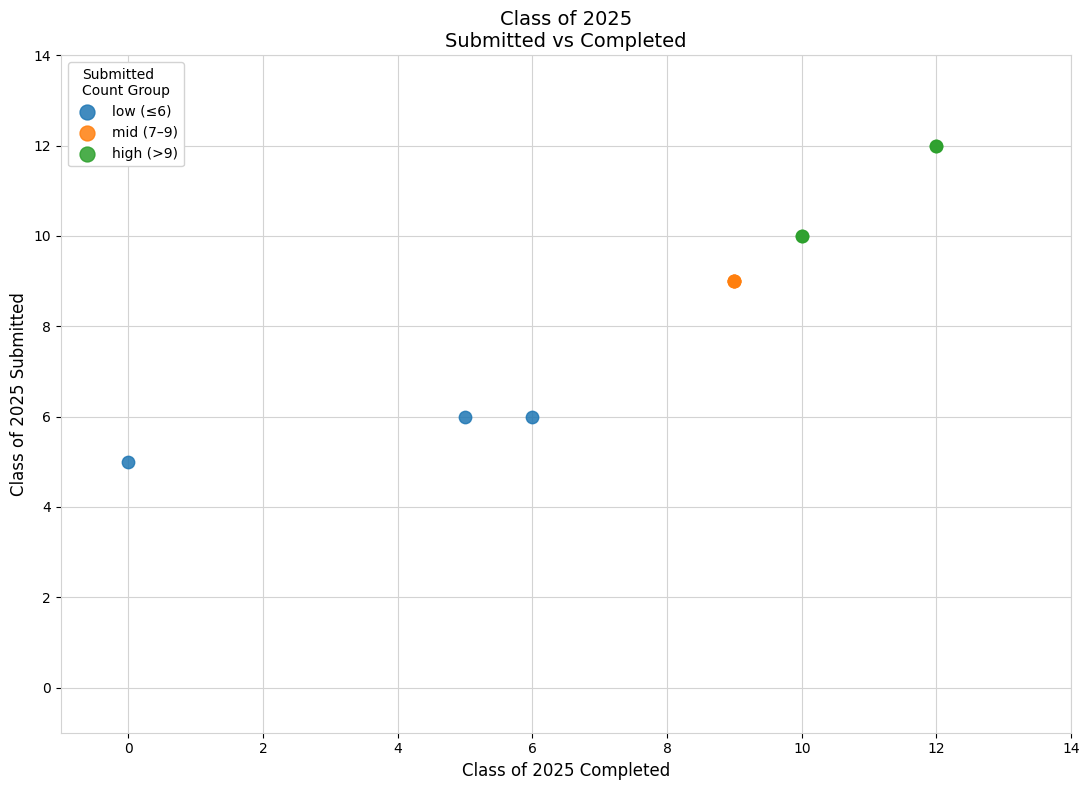

Which series reaches the maximum Y coordinate?

high (>9)